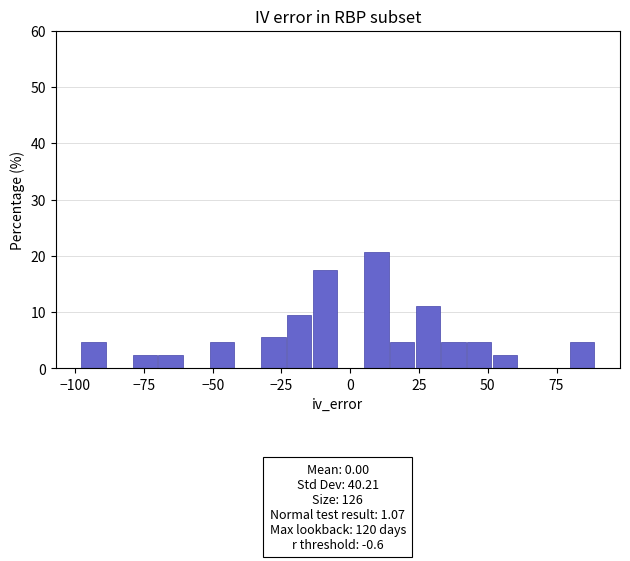

Read against the x-axis, roughly where is the centre of the tallest bar?

10